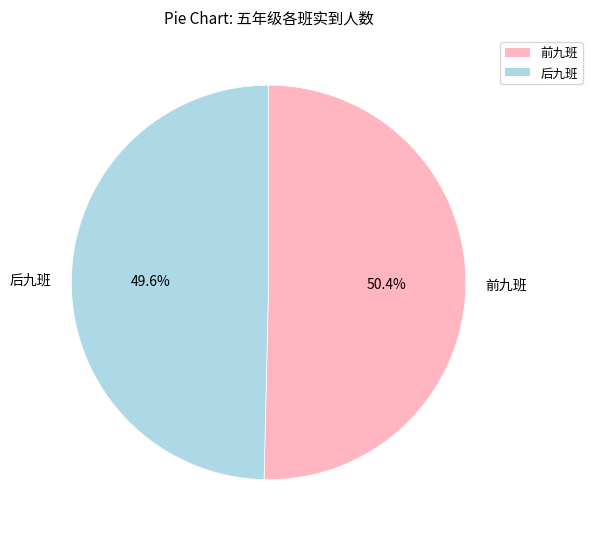

Which has a higher value, 后九班 or 前九班?

前九班